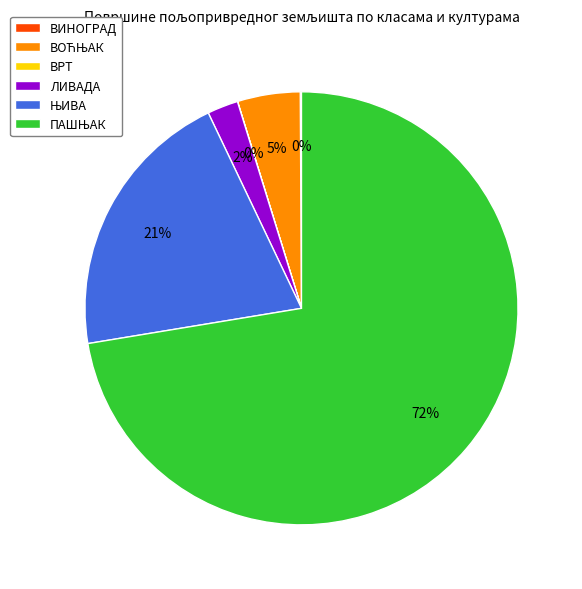

To the nearest percent, what portion does ЛИВАДА represent?

2%